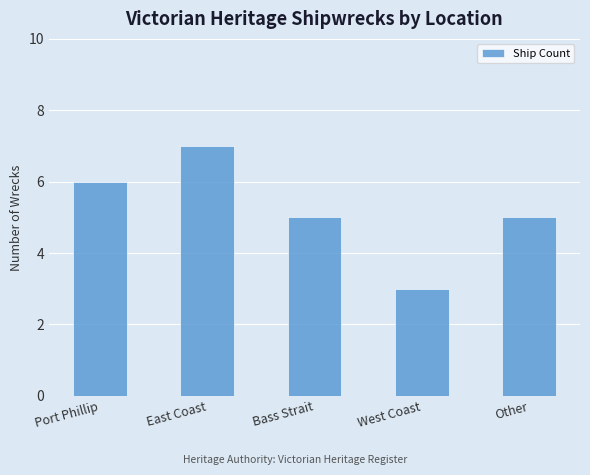

Read the value at Bass Strait.

5